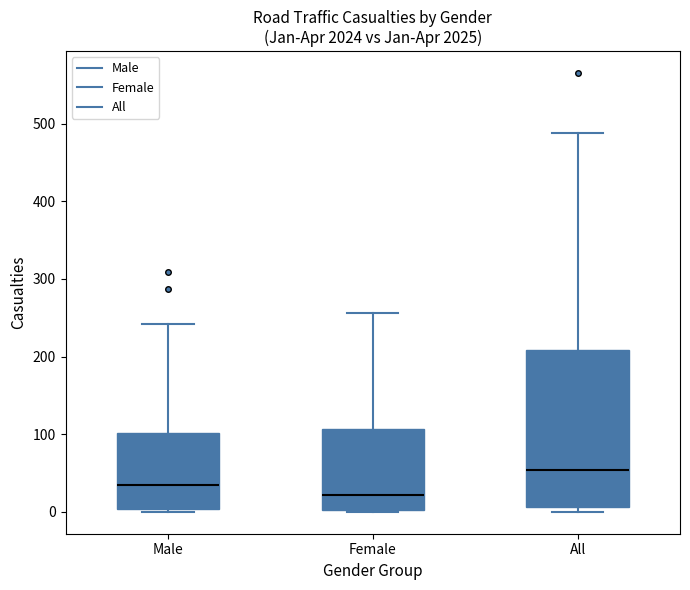

Which box's median line is the highest?

All